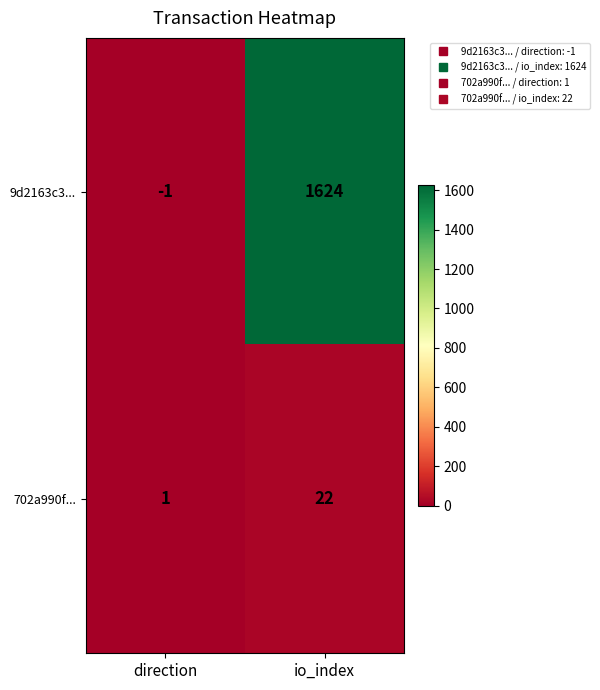

What is the difference between the 702a990f... values at direction and io_index?

21